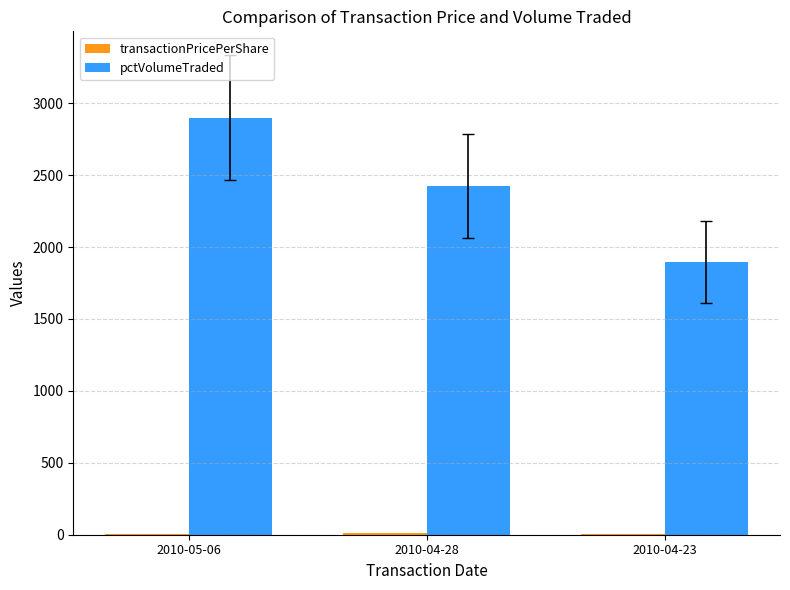

Which category has the highest value across all series?

2010-05-06